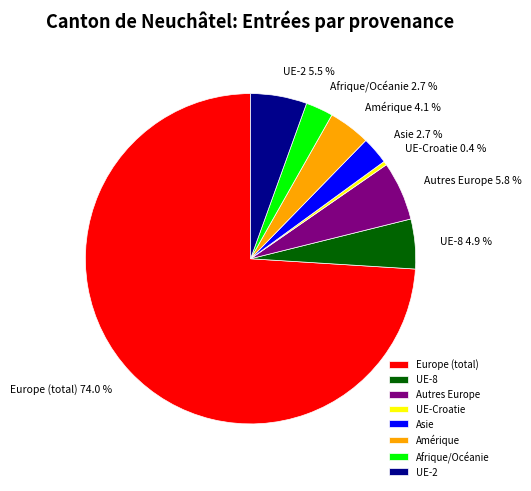

Does Europe (total) represent more than half of the total?

Yes